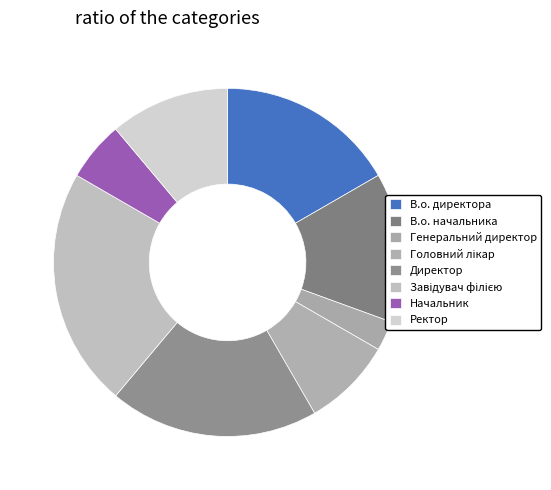

How many slices are in this pie chart?

8